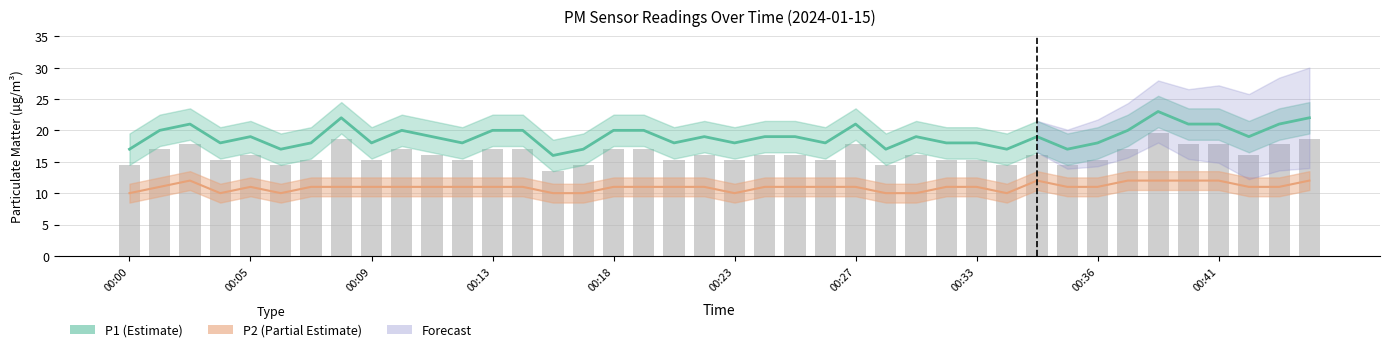

Is the value of P2 at 00:33 greater than the value of P1 at 00:15?

No